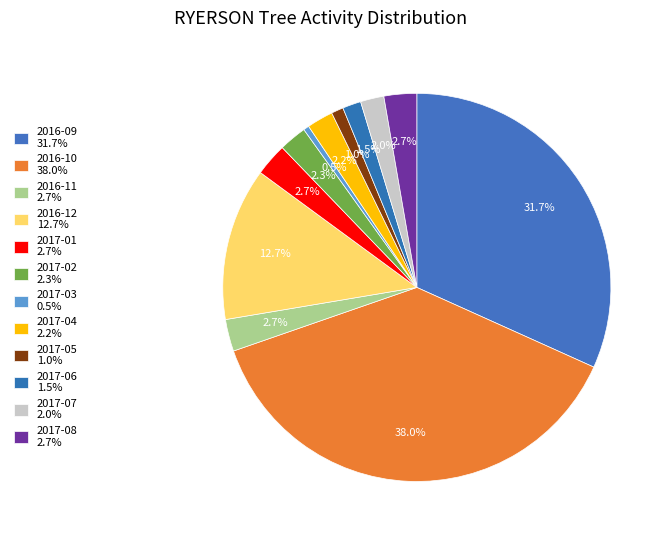

How many slices are in this pie chart?

12